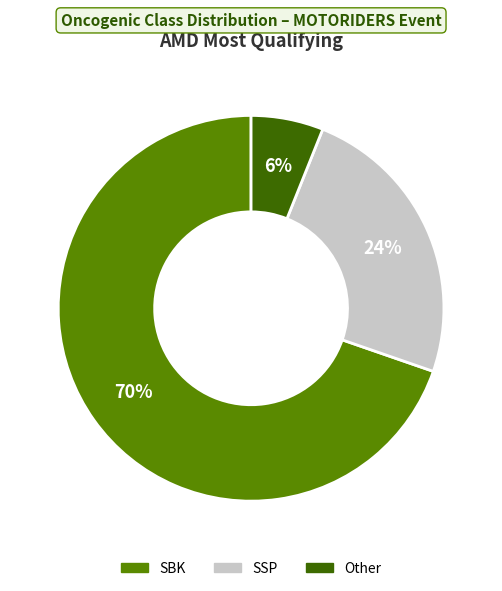

Do Other and SBK together represent more than half of the pie?

Yes